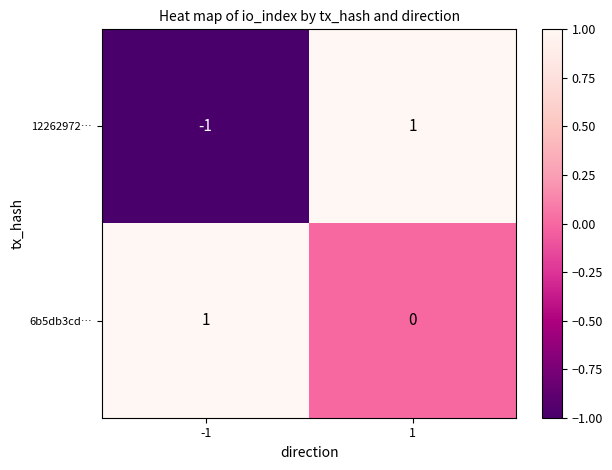

Which series has the largest total across all categories?

6b5db3cd…